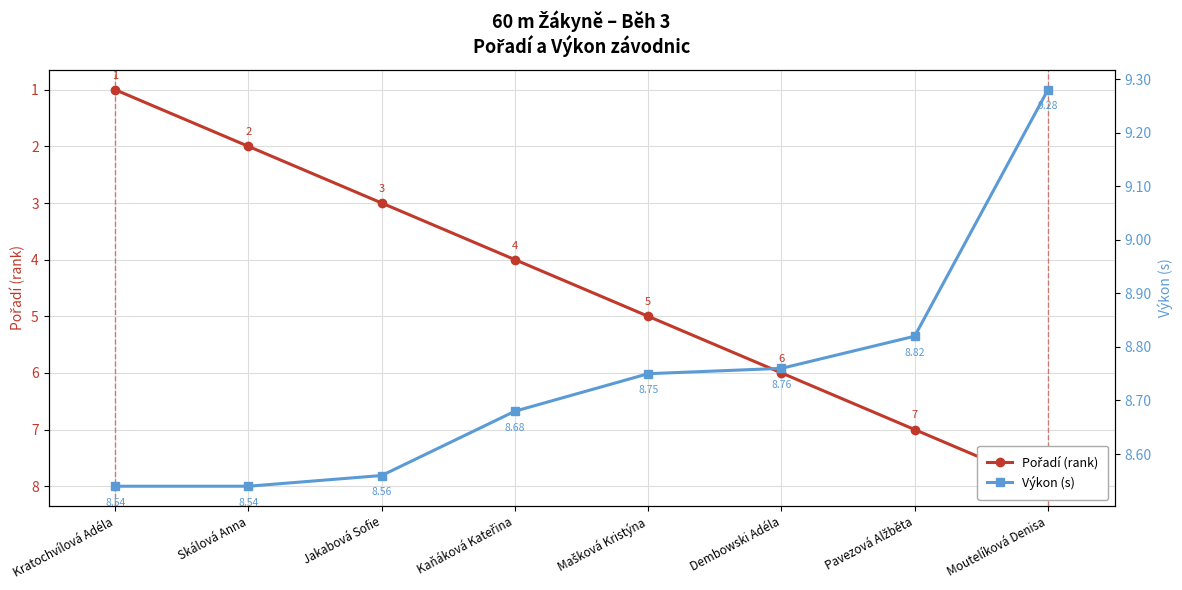

Is it true that Pořadí (rank) equals 2.0 at Skálová Anna?

True